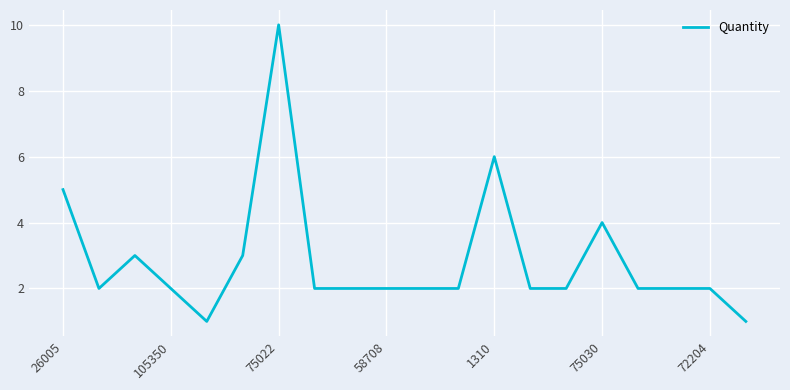

What is the difference between the maximum and minimum values?

9